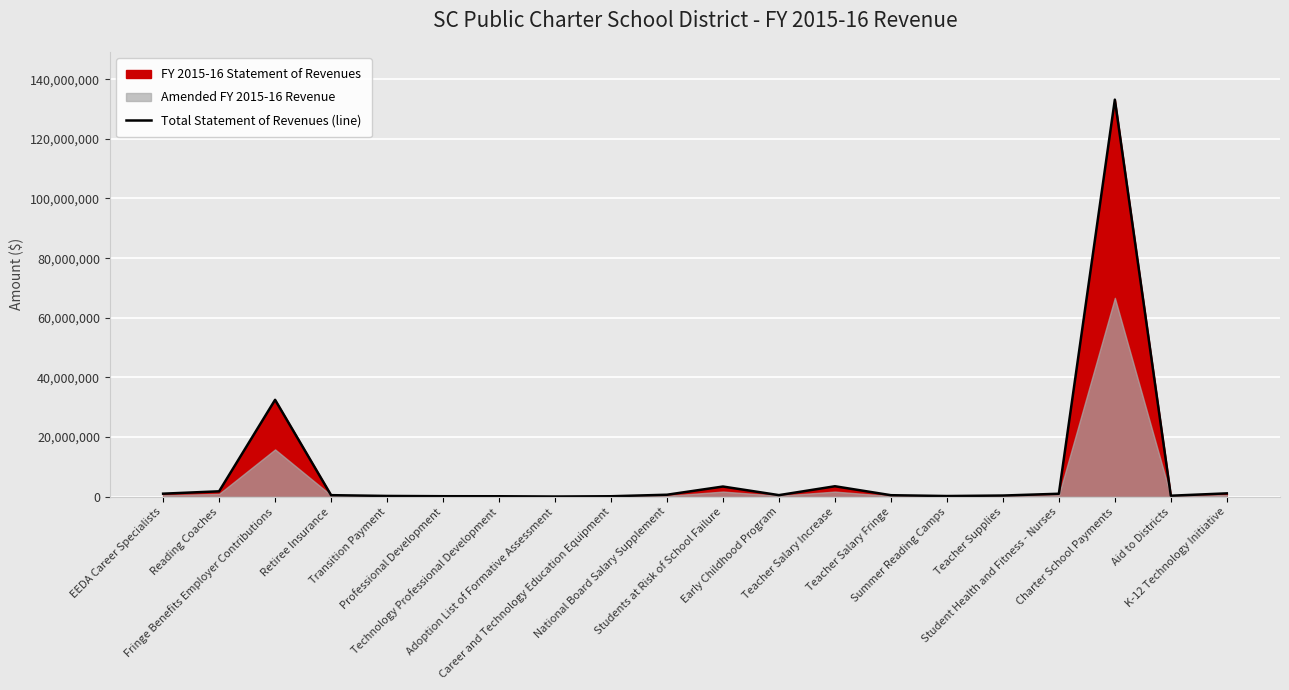

Reading left to right, extract all data points from this chart.

EEDA Career Specialists=1037234	Reading Coaches=1831452	Fringe Benefits Employer Contributions=32502813	Retiree Insurance=539642	Transition Payment=274435	Professional Development=185098	Technology Professional Development=173260	Adoption List of Formative Assessment=84852	Career and Technology Education Equipment=174277	National Board Salary Supplement=682081	Students at Risk of School Failure=3432862	Early Childhood Program=548977	Teacher Salary Increase=3526436	Teacher Salary Fringe=525854	Summer Reading Camps=248498	Teacher Supplies=411751	Student Health and Fitness - Nurses=1013397	Charter School Payments=133137874	Aid to Districts=357045	K-12 Technology Initiative=1138600